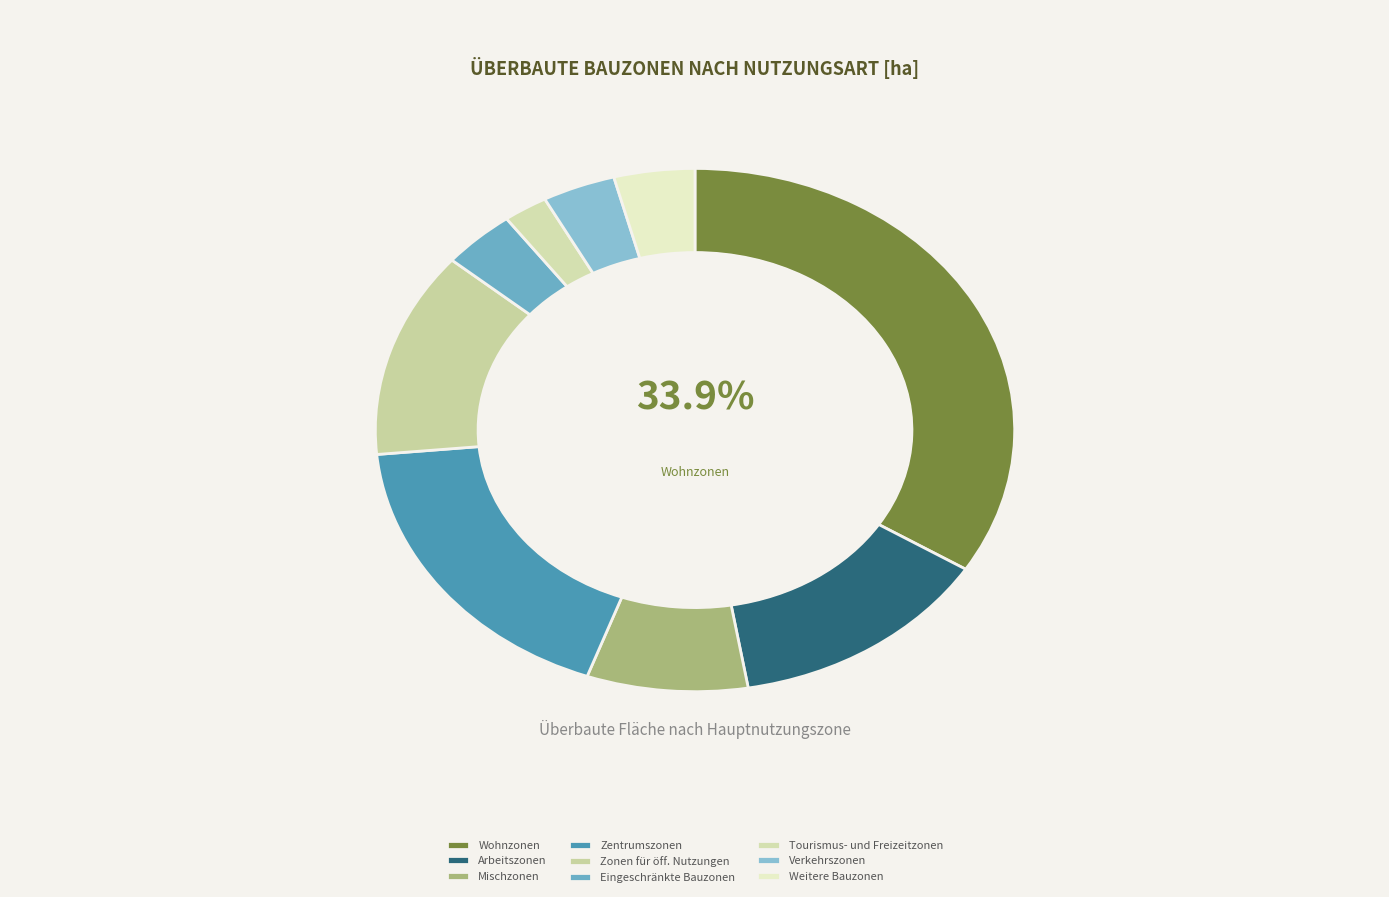

Is there any slice that represents more than half of the pie?

No